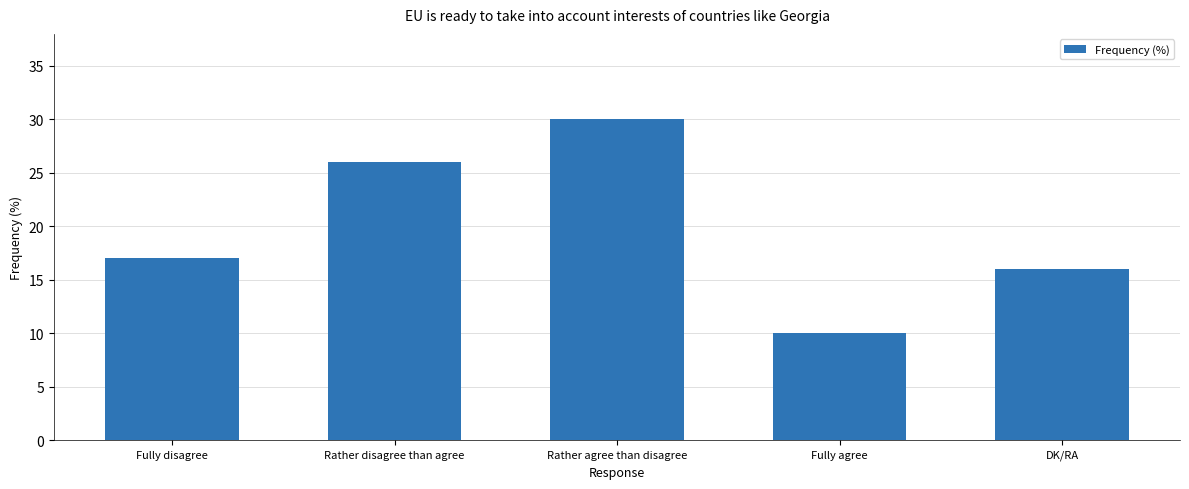

Reading left to right, list all the values displayed in this chart.

17	26	30	10	16